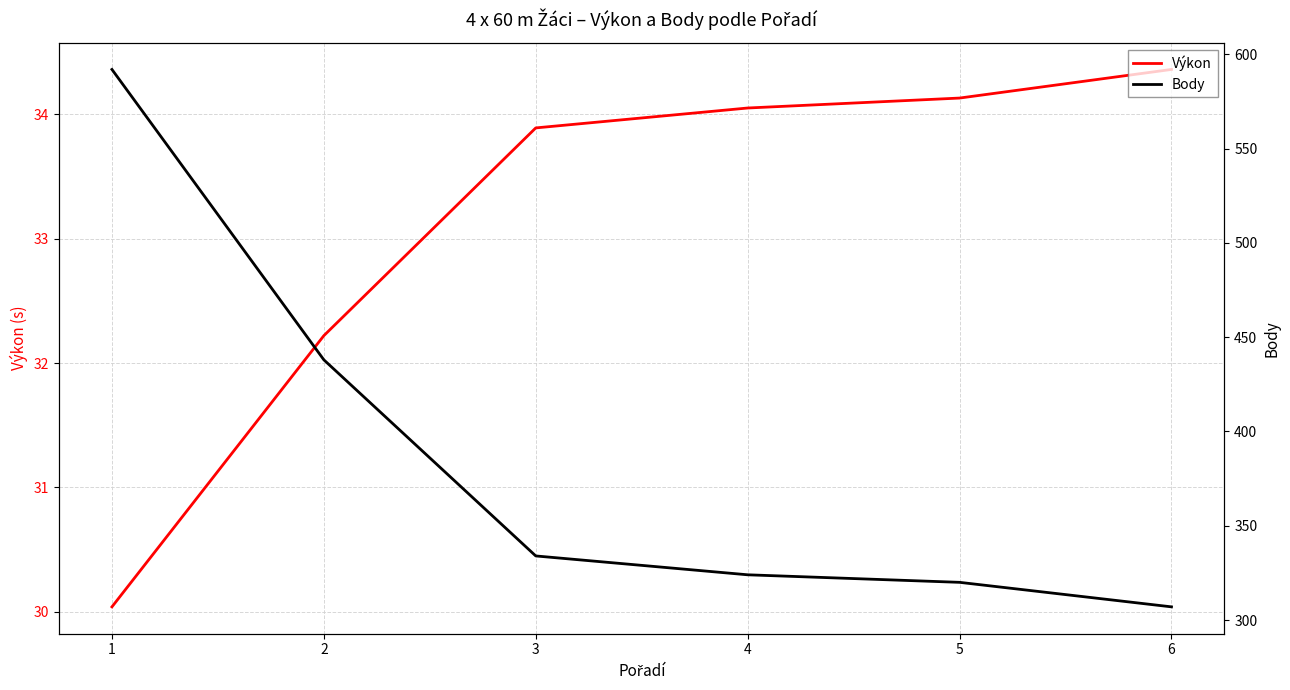

What is the difference between the Body values at 3 and 2?

104.0